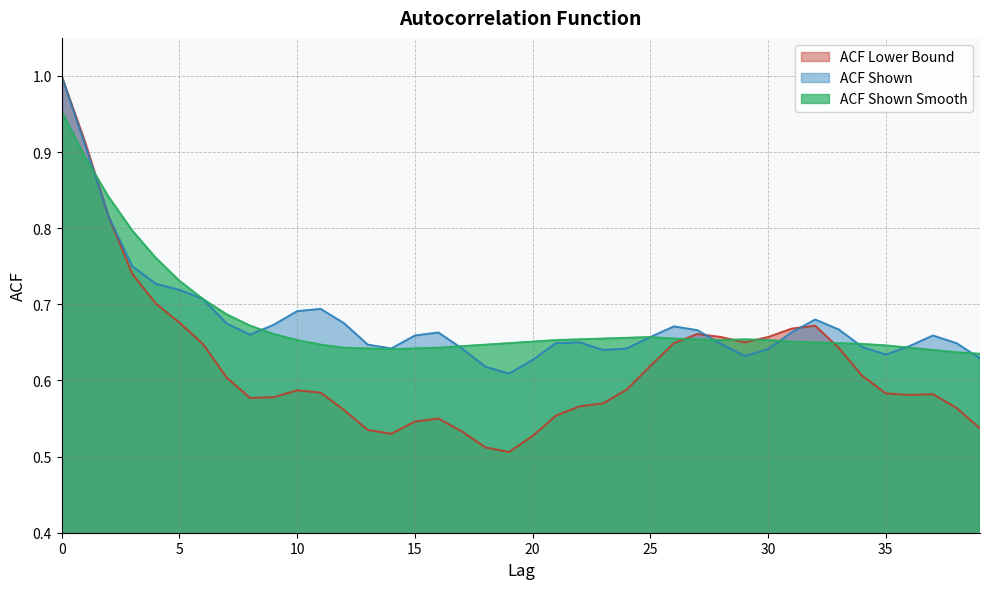

What is the average value of the acf_shown_smooth series?

0.7